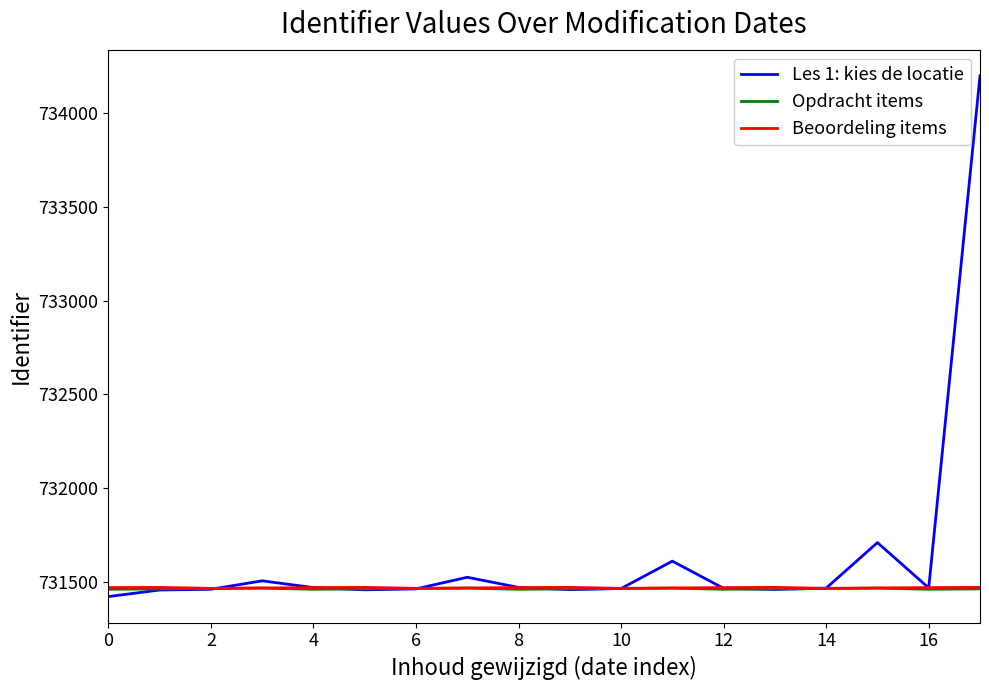

What is the greatest value displayed?

734200